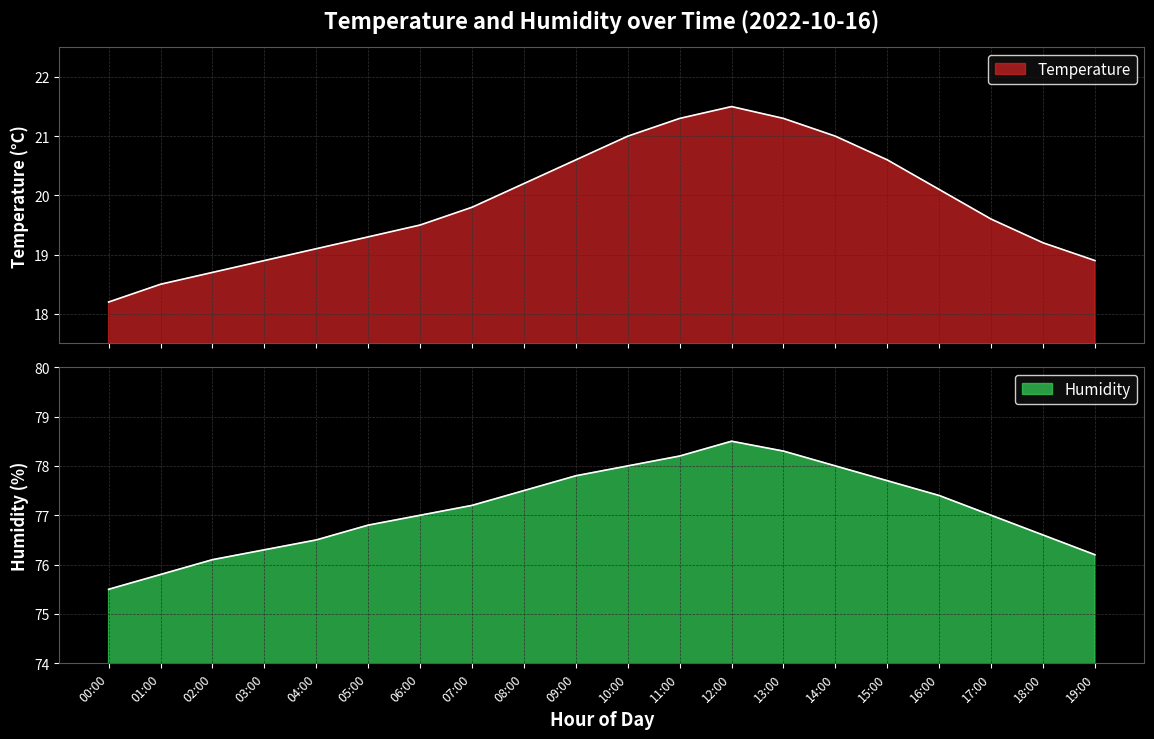

Rank the categories by temperature value from highest to lowest.

12:00, 11:00, 13:00, 10:00, 14:00, 09:00, 15:00, 08:00, 16:00, 07:00, 17:00, 06:00, 05:00, 18:00, 04:00, 03:00, 19:00, 02:00, 01:00, 00:00